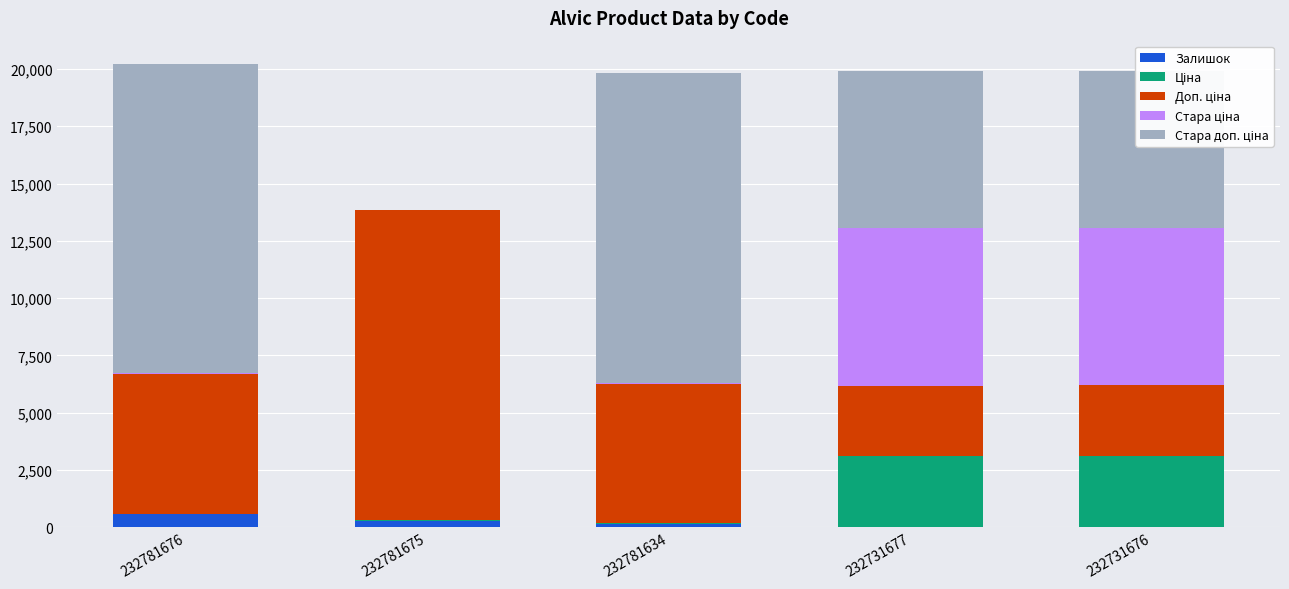

What is the sum of all Залишок values?

1012.0